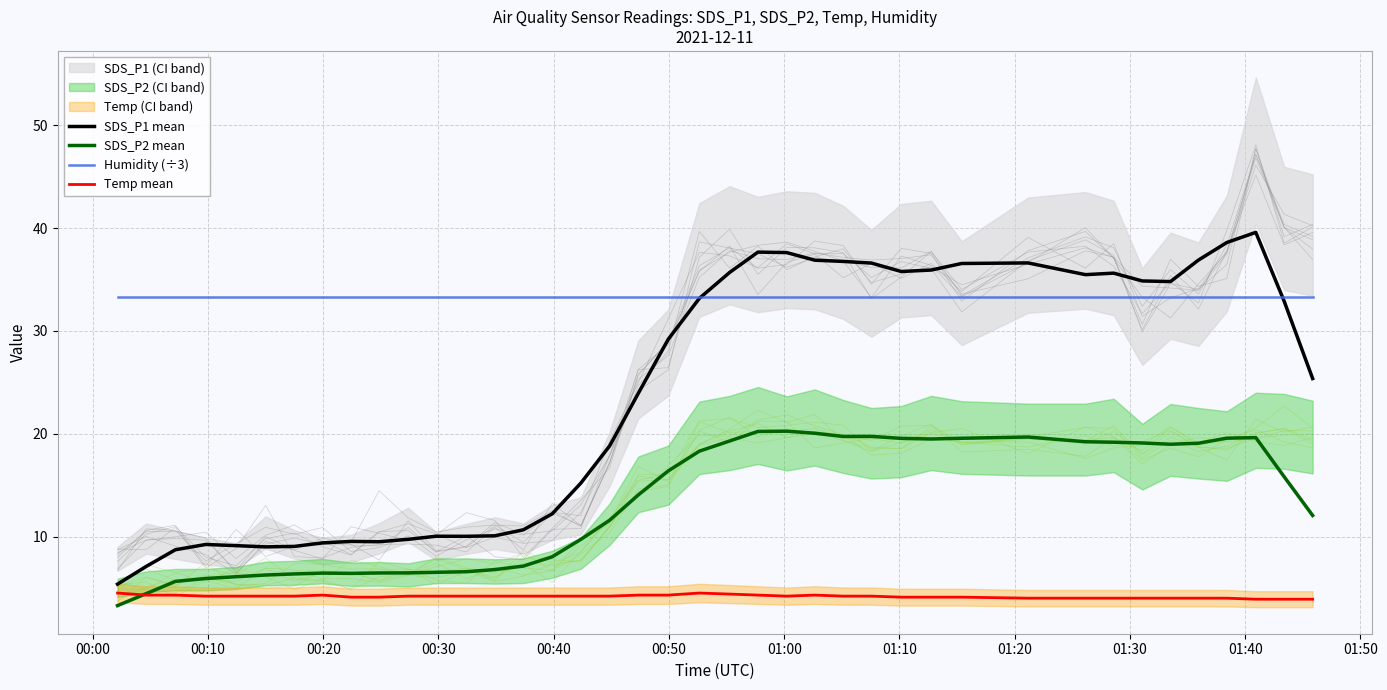

How many data points in Temp mean are above 4?

30